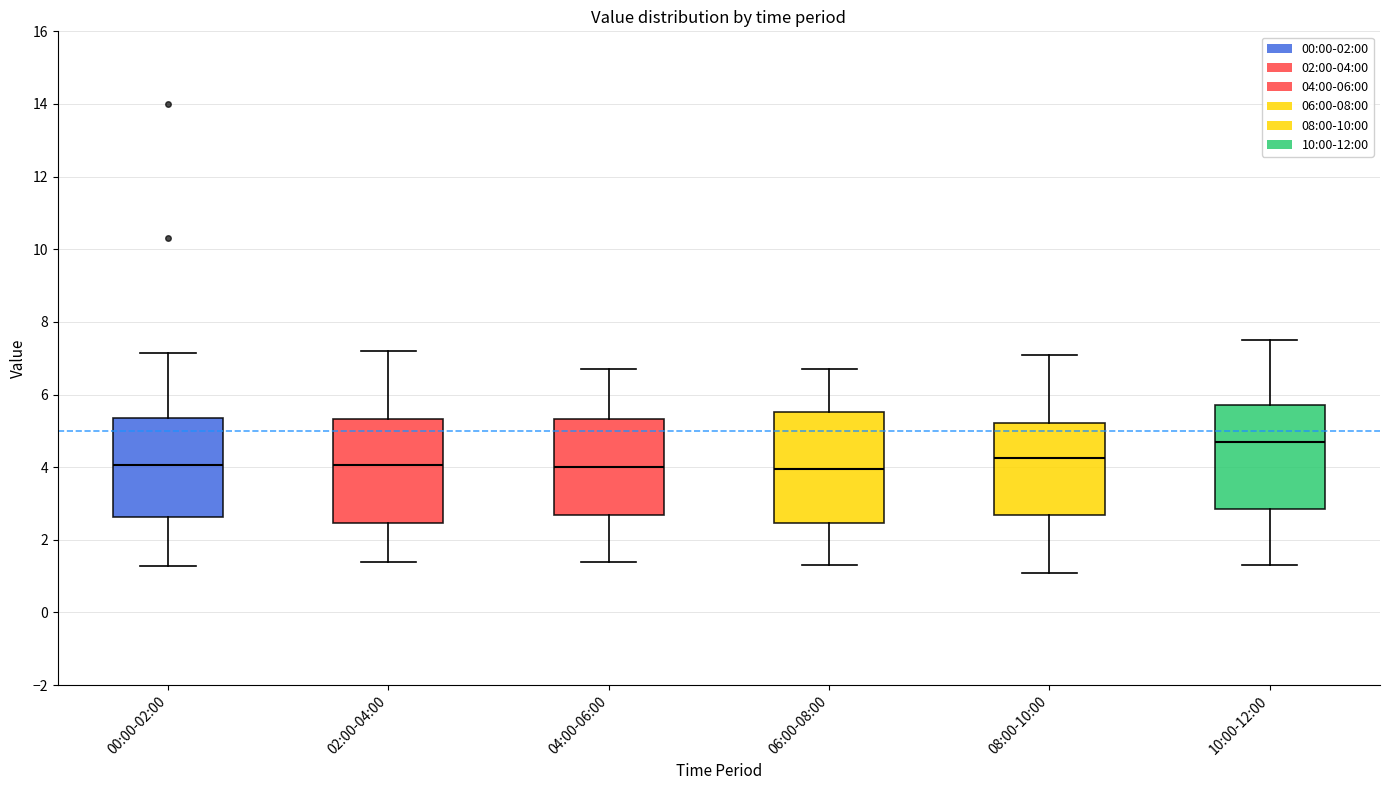

Reading left to right, read every box against the y-axis: the position of its median line, the range the box covers, and the ends of its whiskers. The values are not printed on the chart, so give them approximately, as read against the axis.

00:00-02:00: median 4.0, box 2.6 to 5.4, whiskers 1.2 to 7.2
02:00-04:00: median 4.0, box 2.4 to 5.4, whiskers 1.4 to 7.2
04:00-06:00: median 4.0, box 2.6 to 5.4, whiskers 1.4 to 6.8
06:00-08:00: median 4.0, box 2.4 to 5.6, whiskers 1.4 to 6.8
08:00-10:00: median 4.2, box 2.6 to 5.2, whiskers 1.2 to 7.2
10:00-12:00: median 4.8, box 2.8 to 5.8, whiskers 1.4 to 7.6